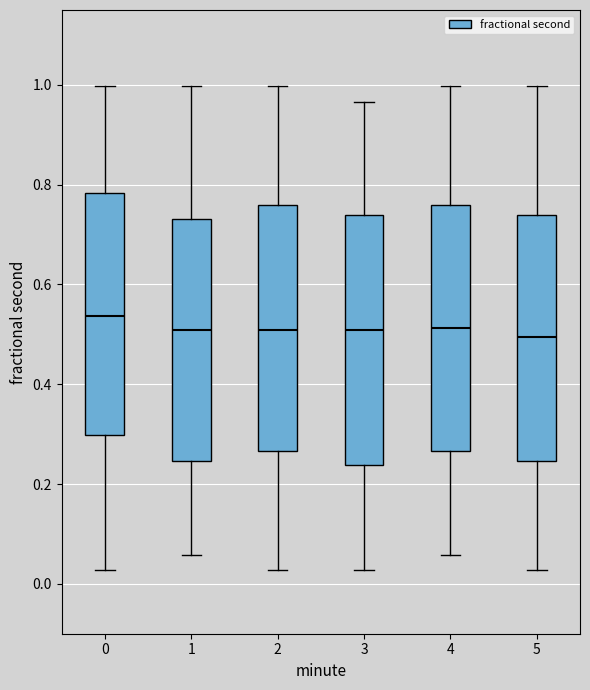

Reading left to right, transcribe this box plot: for each box, give where its median line is, the range the box spans, and where its two whiskers end, as read against the y-axis. The values are not printed on the chart, so give them approximately, as read against the axis.

0: median 0.54, box 0.30 to 0.78, whiskers 0.02 to 1.00
1: median 0.50, box 0.24 to 0.74, whiskers 0.06 to 1.00
2: median 0.50, box 0.26 to 0.76, whiskers 0.02 to 1.00
3: median 0.50, box 0.24 to 0.74, whiskers 0.02 to 0.96
4: median 0.52, box 0.26 to 0.76, whiskers 0.06 to 1.00
5: median 0.50, box 0.24 to 0.74, whiskers 0.02 to 1.00